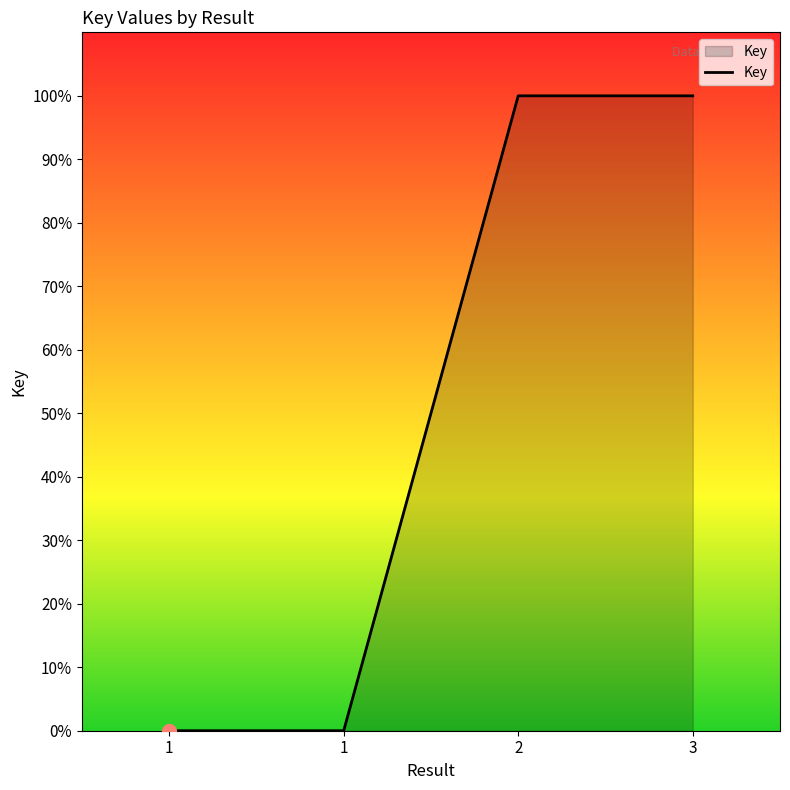

List the labels in order of value, largest first.

2, 3, 1, 1